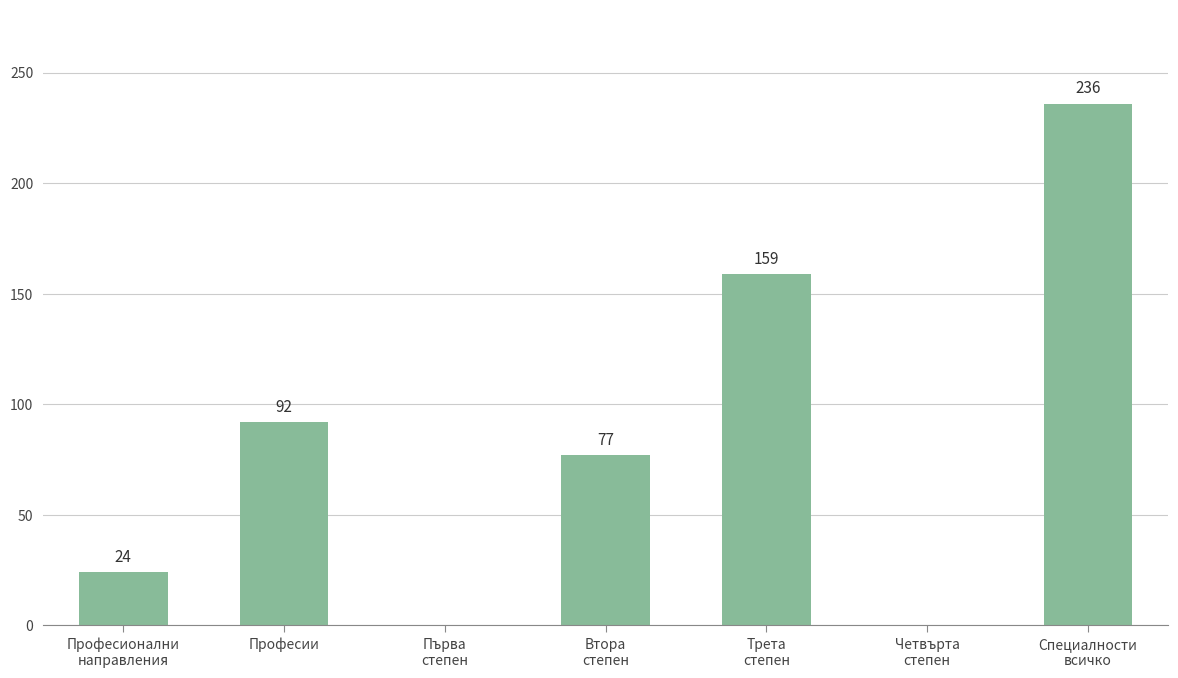

The value at Четвърта
степен is 0. True or false?

True